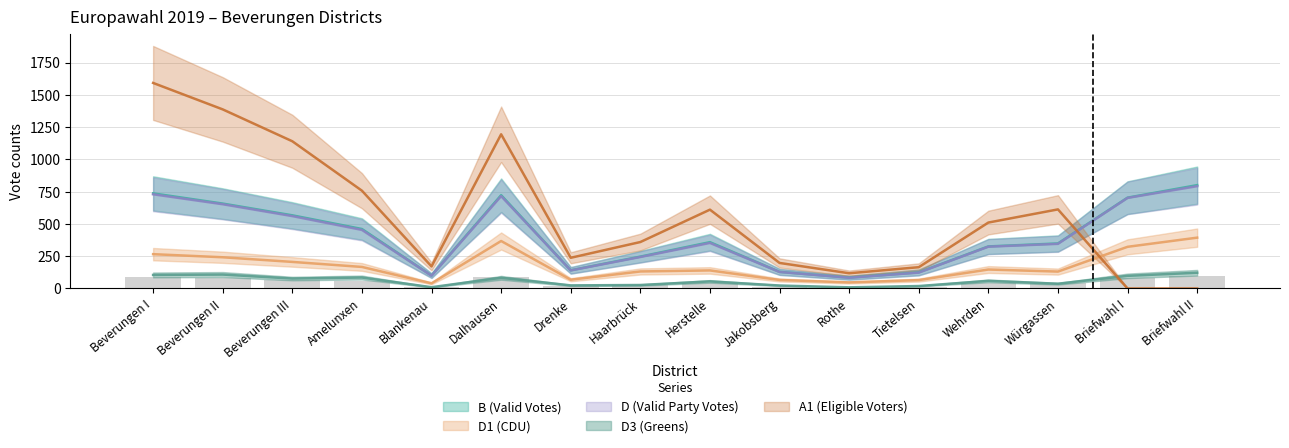

Which series has the largest total across all categories?

A1 (Eligible Voters)